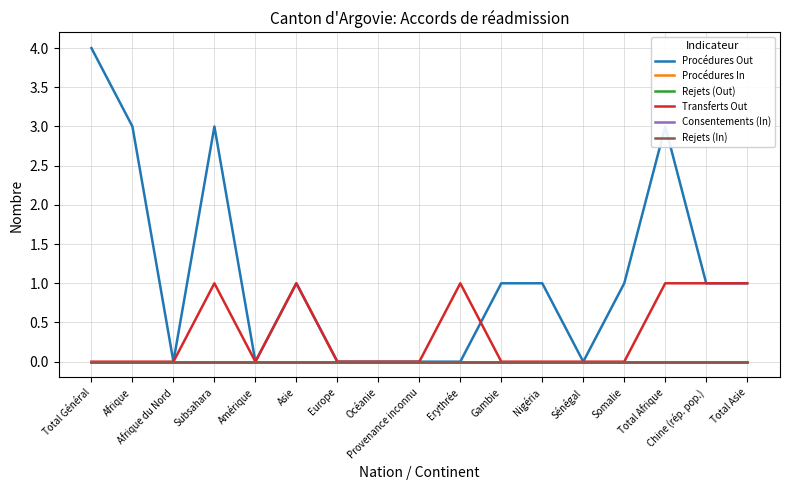

Which series has the largest range (max minus min)?

Procédures Out